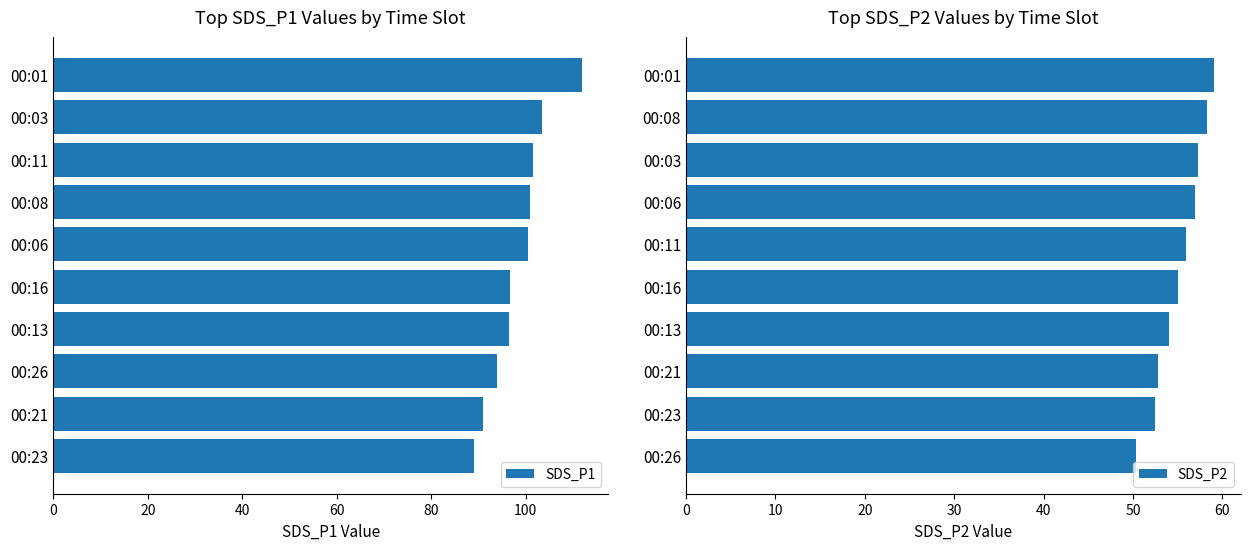

What is the highest value of the SDS_P1 series?

111.8